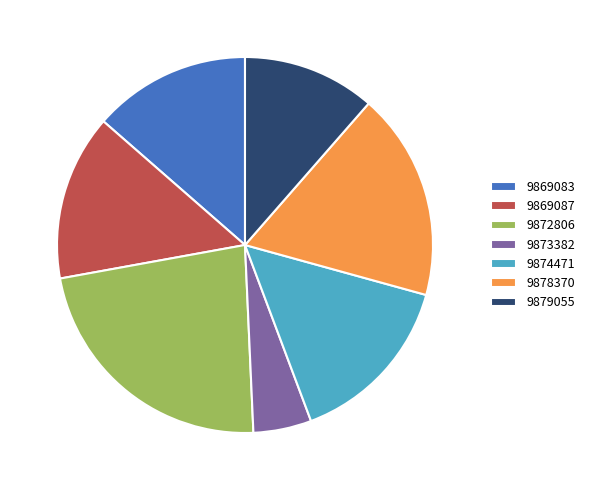

Does 9874471 account for over 50% of the chart?

No